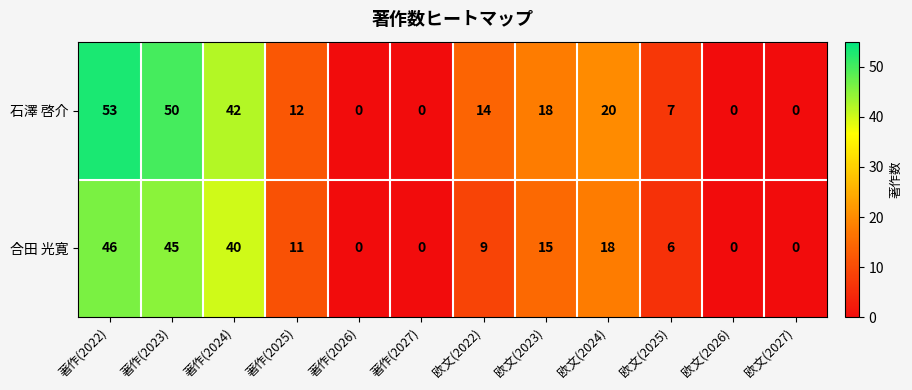

What is the difference between the maximum and second lowest values in the 合田 光寛 series?

46